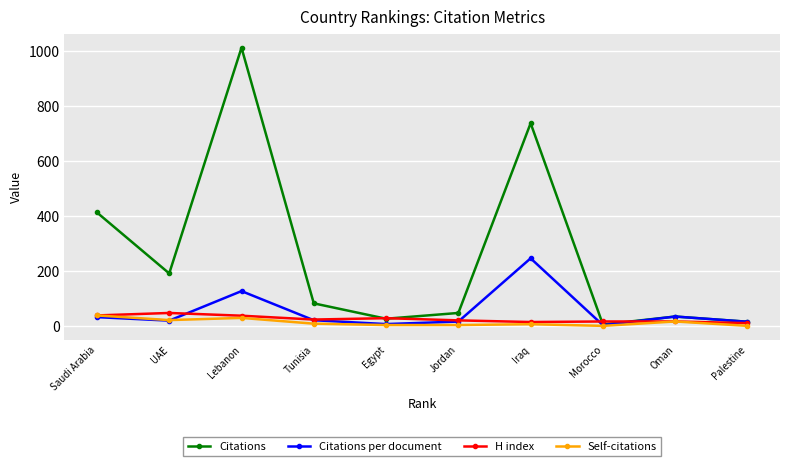

What are all the series names shown in the legend?

Citations, Citations per document, H index, Self-citations